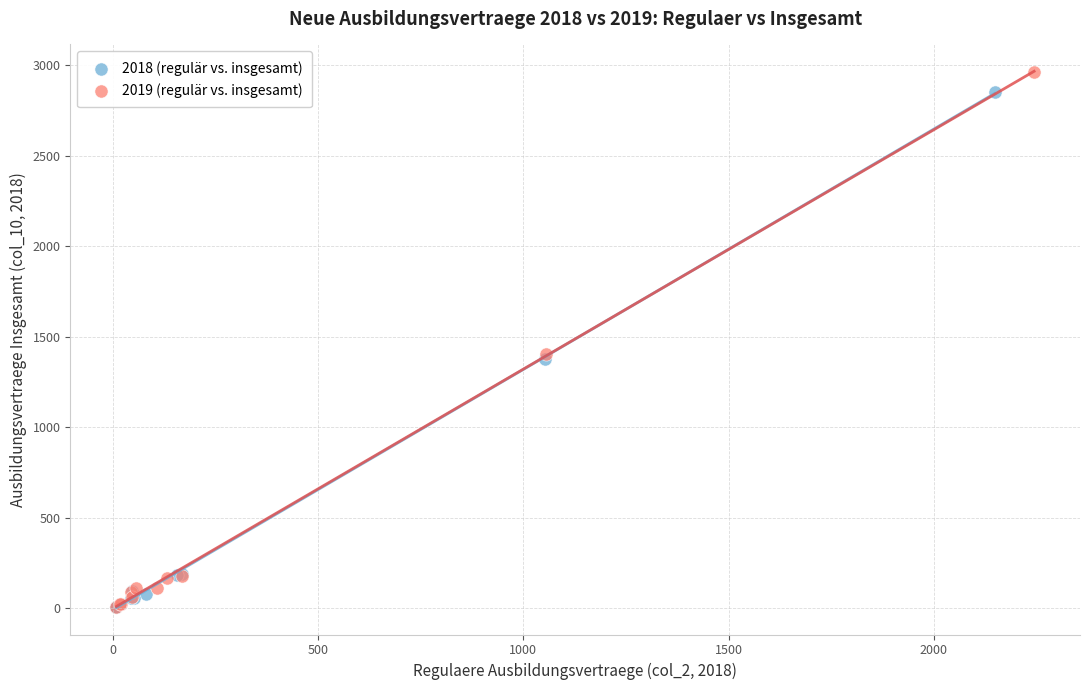

Which series has the widest spread of Y values?

2019 (regulär vs. insgesamt)